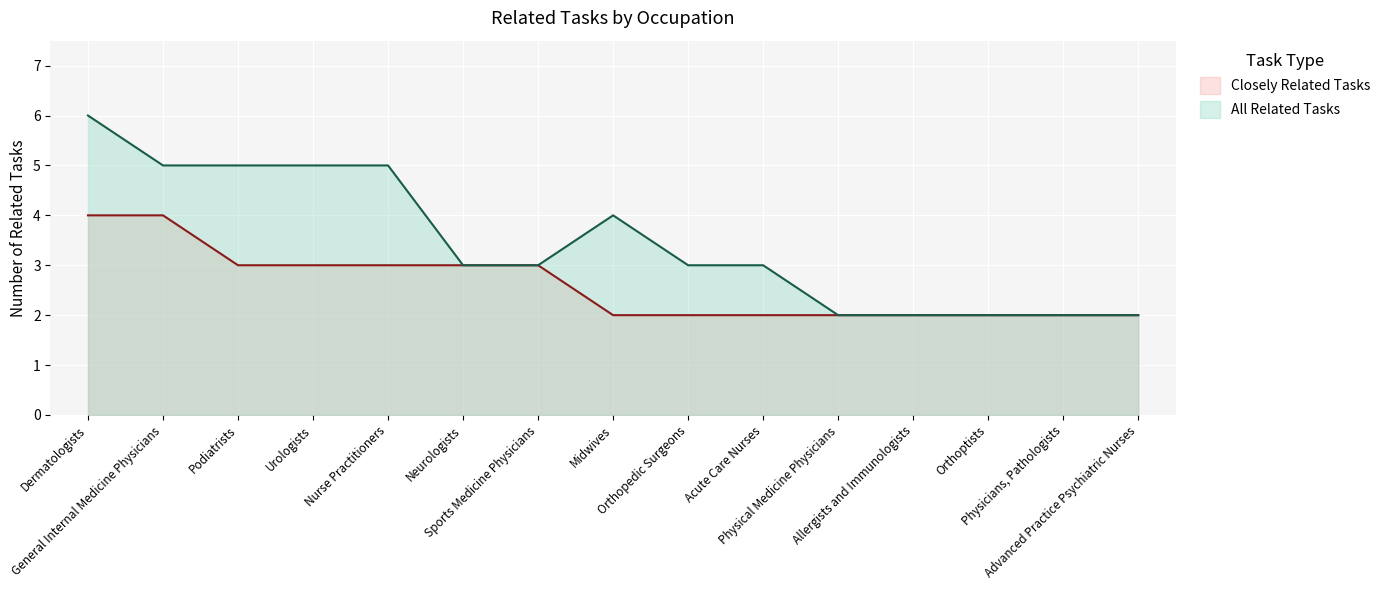

What is the highest value of the All Related Tasks series?

6